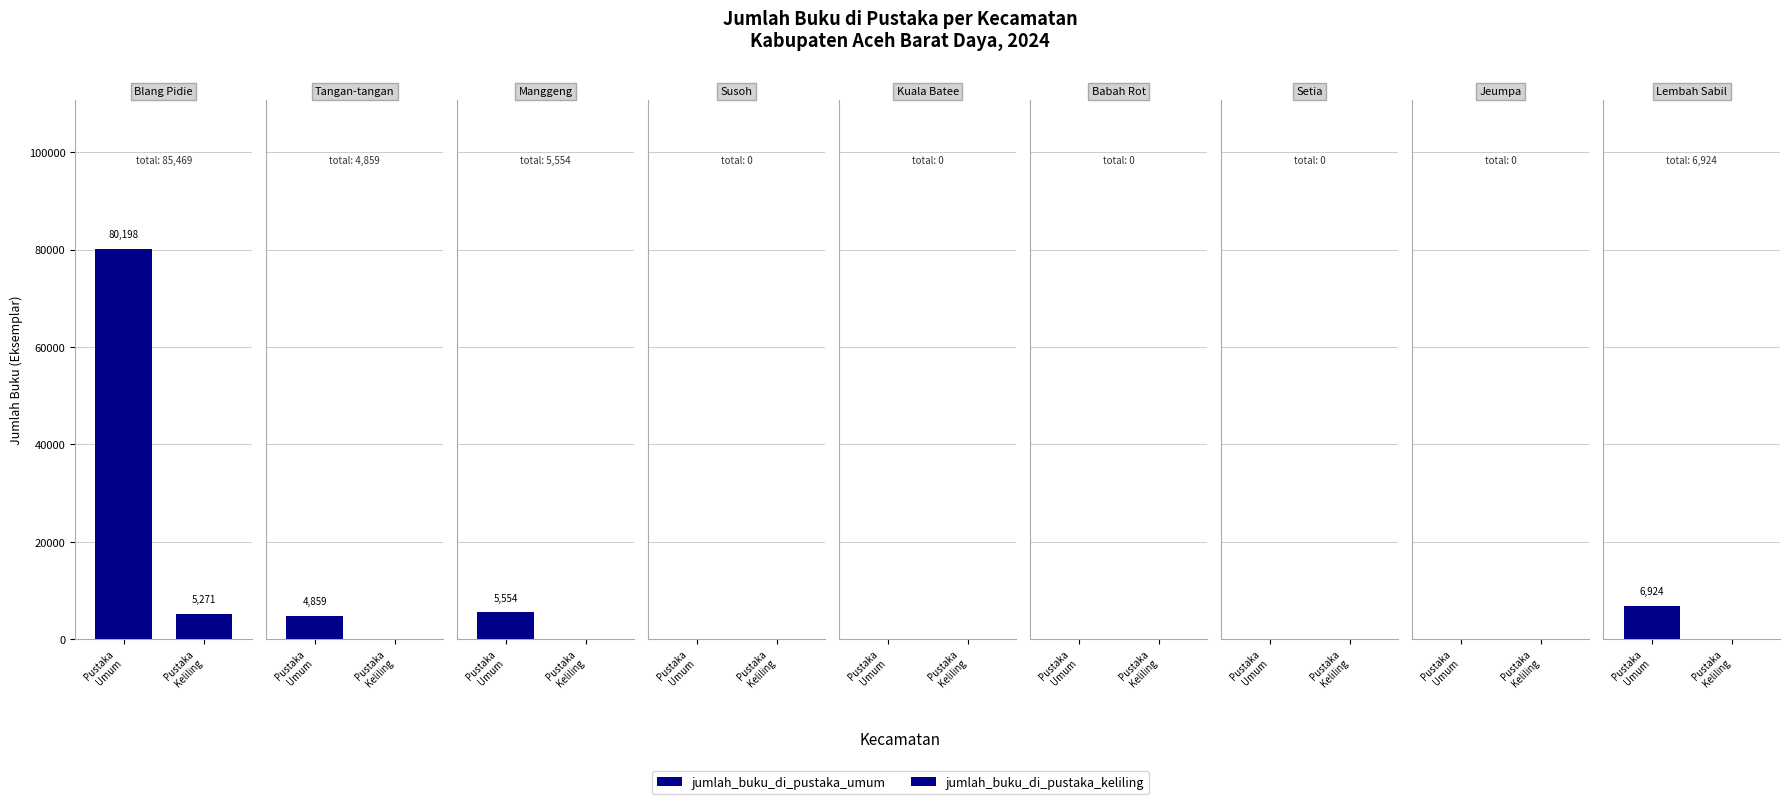

What is the label of the 1st bar from the left?

Pustaka
Umum